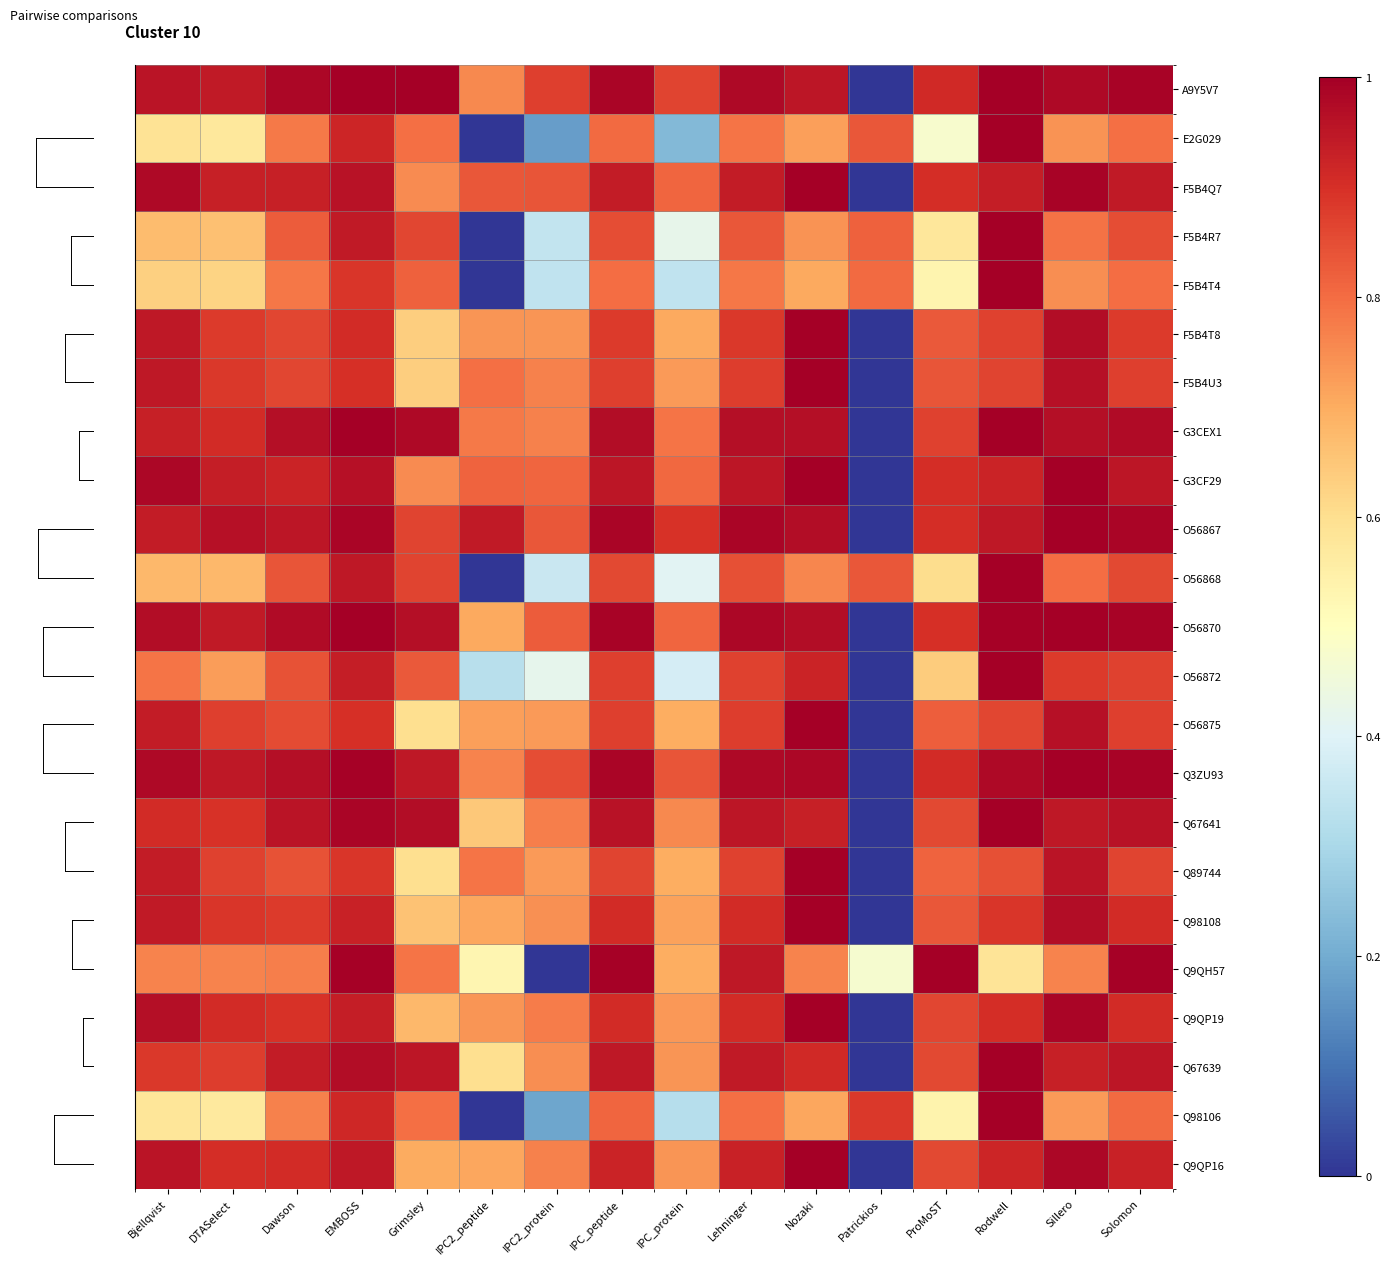

Which series has the widest spread of values?

A9Y5V7